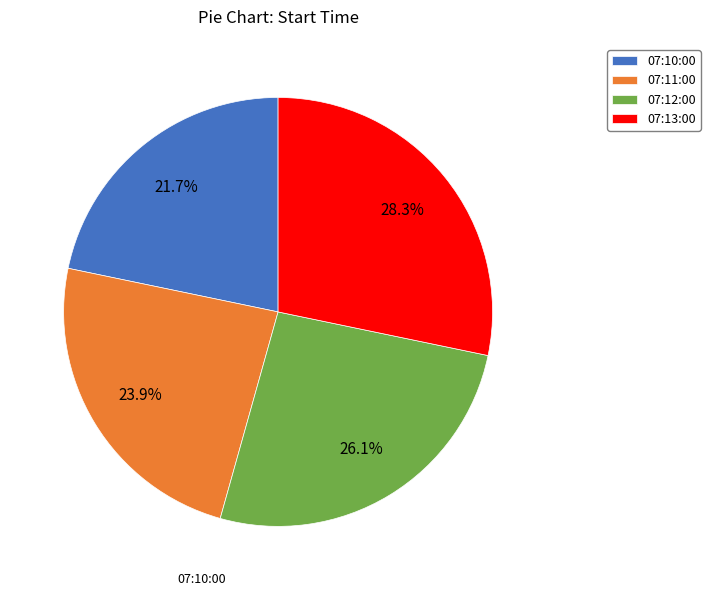

What percentage is NOT represented by 07:12:00?

73.9%